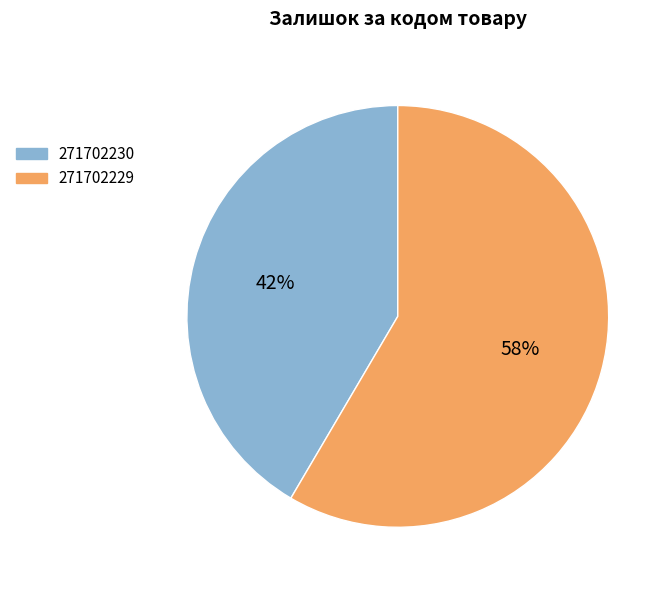

To the nearest percent, what is the average slice percentage?

50%